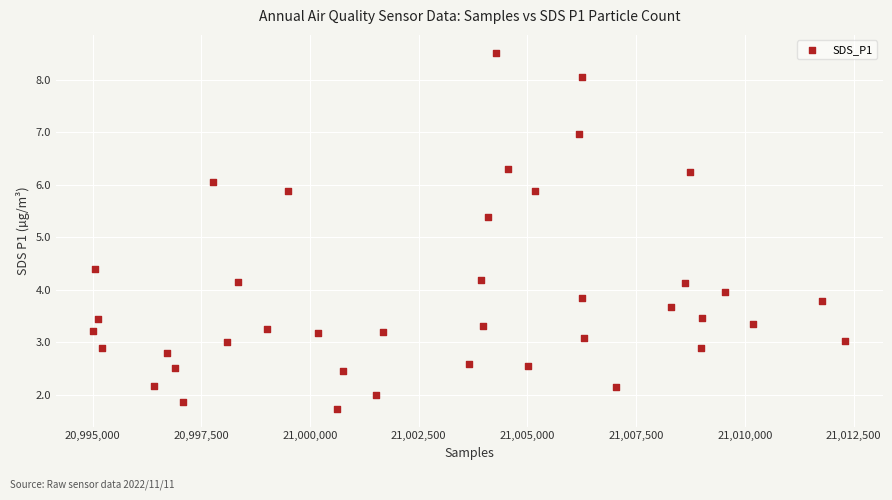

What Y value in the scatter plot is closest to 5?

5.4